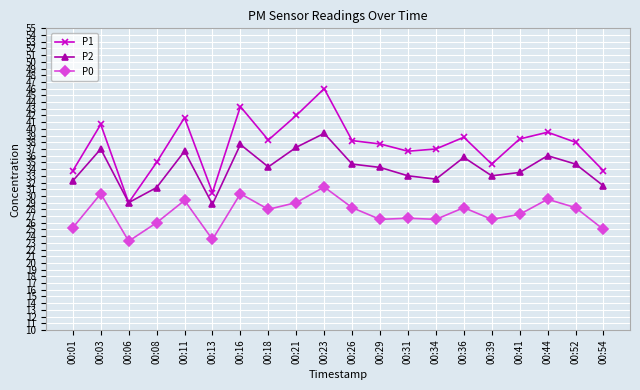

Which series has the largest range (max minus min)?

P1